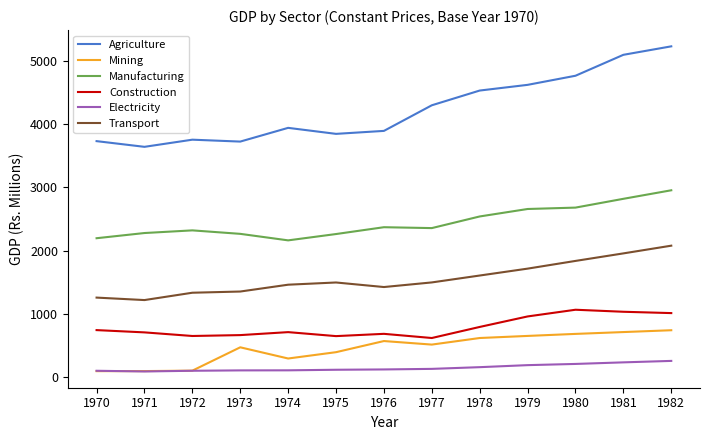

What are all the series names shown in the legend?

Agriculture, Mining, Manufacturing, Construction, Electricity, Transport